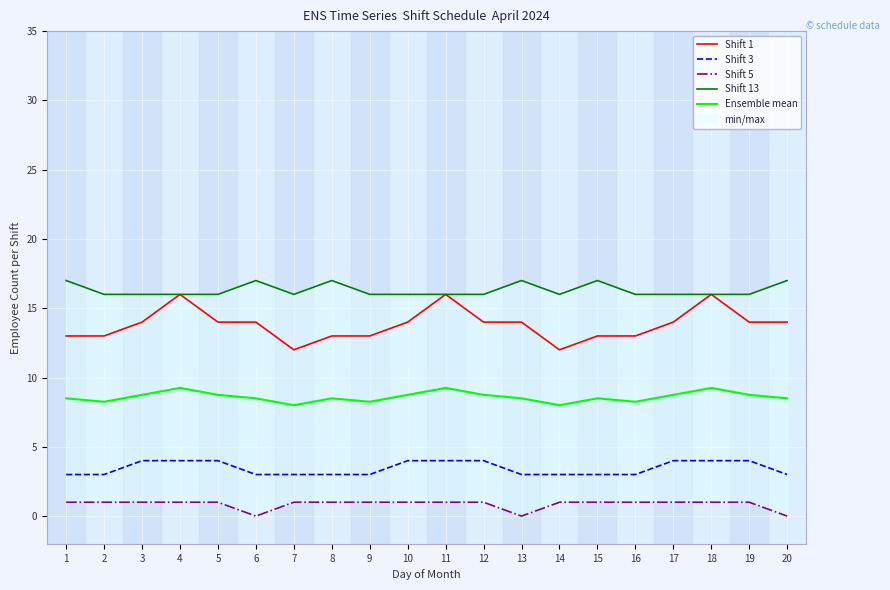

How many values in the Shift 1 series are below 14?

8